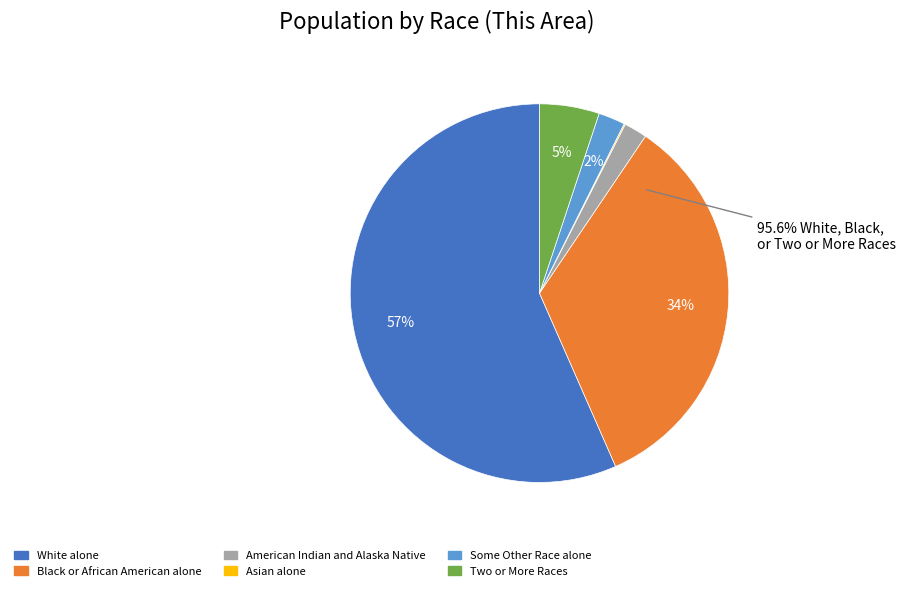

How many slices are in this pie chart?

6